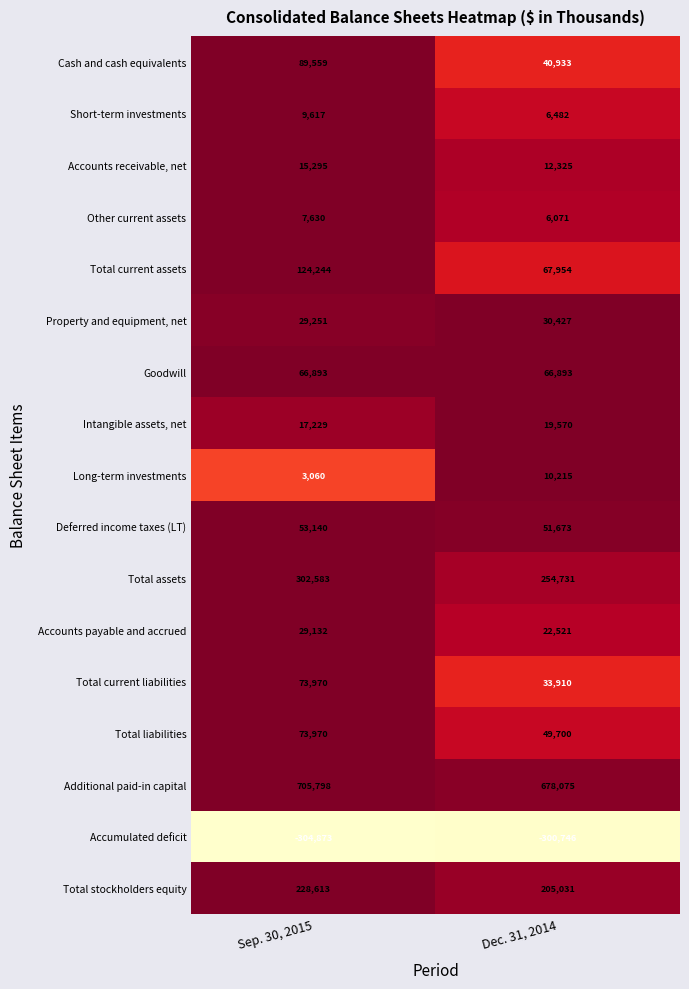

Which series has the widest spread of values?

Total current assets